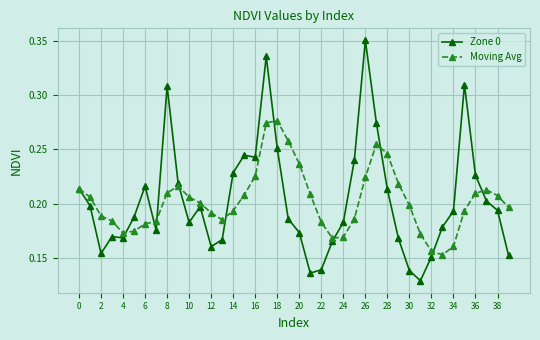

After their last crossing, which series has the higher values: Zone 0 or Moving Avg?

Moving Avg